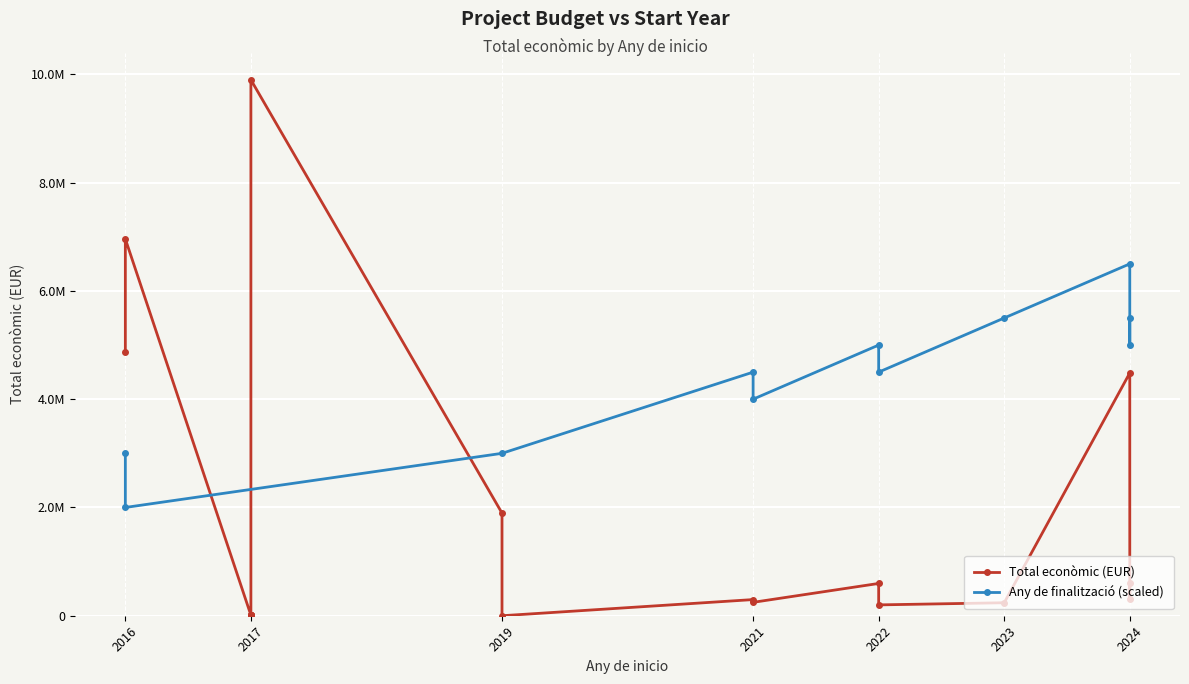

At which category is the sum across all series the highest?

2017